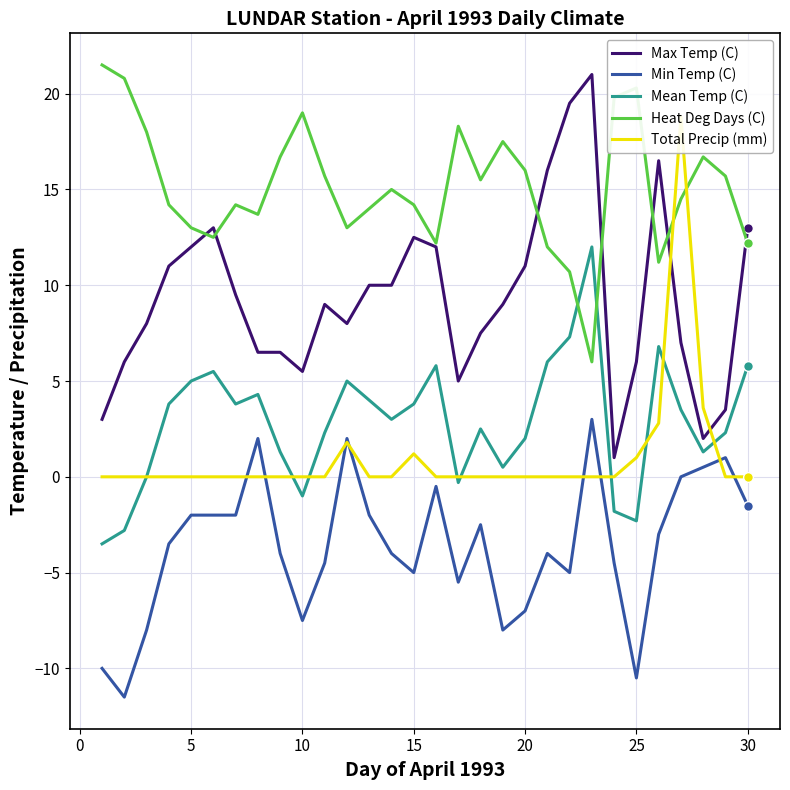

In Heat Deg Days (C), how many points are higher than both neighbors (excluding endpoints)?

7